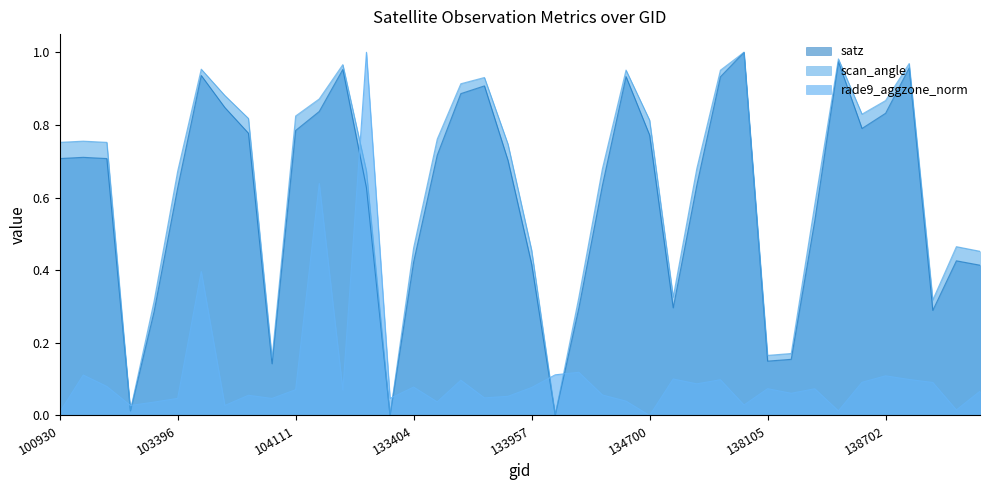

In satz, how many points are lower than both neighbors (excluding endpoints)?

8